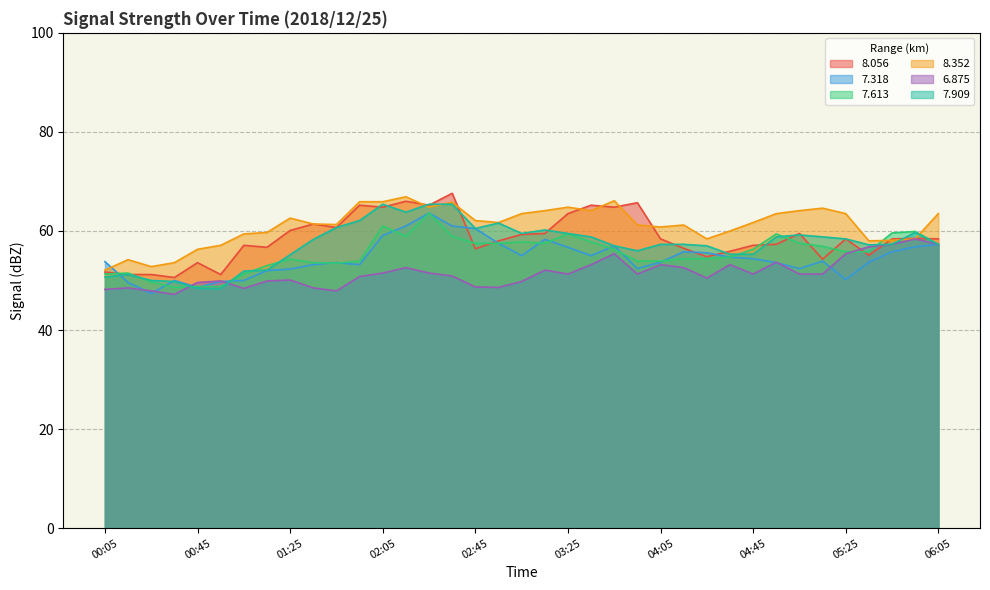

True or false: 6.875 has a value of 15.4 at 04:55.

False